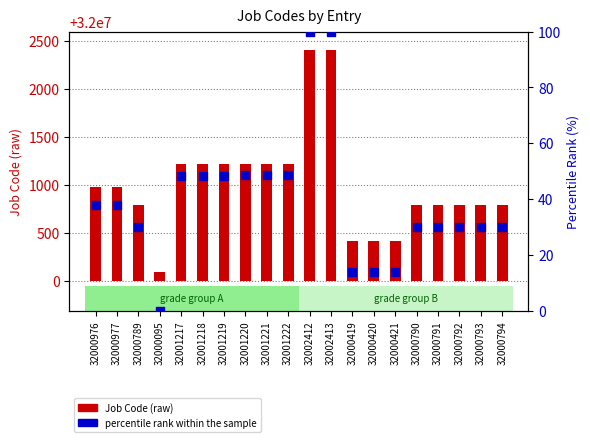

What are all the series names shown in the legend?

Job Code (raw), percentile rank within the sample